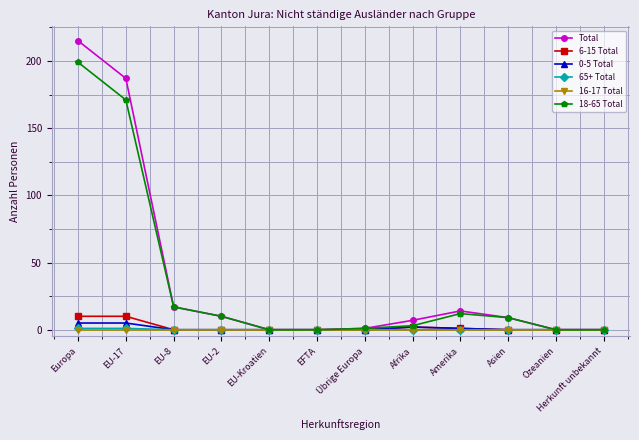

What is the value of the 18-65 Total point at the 8th from the left?

3